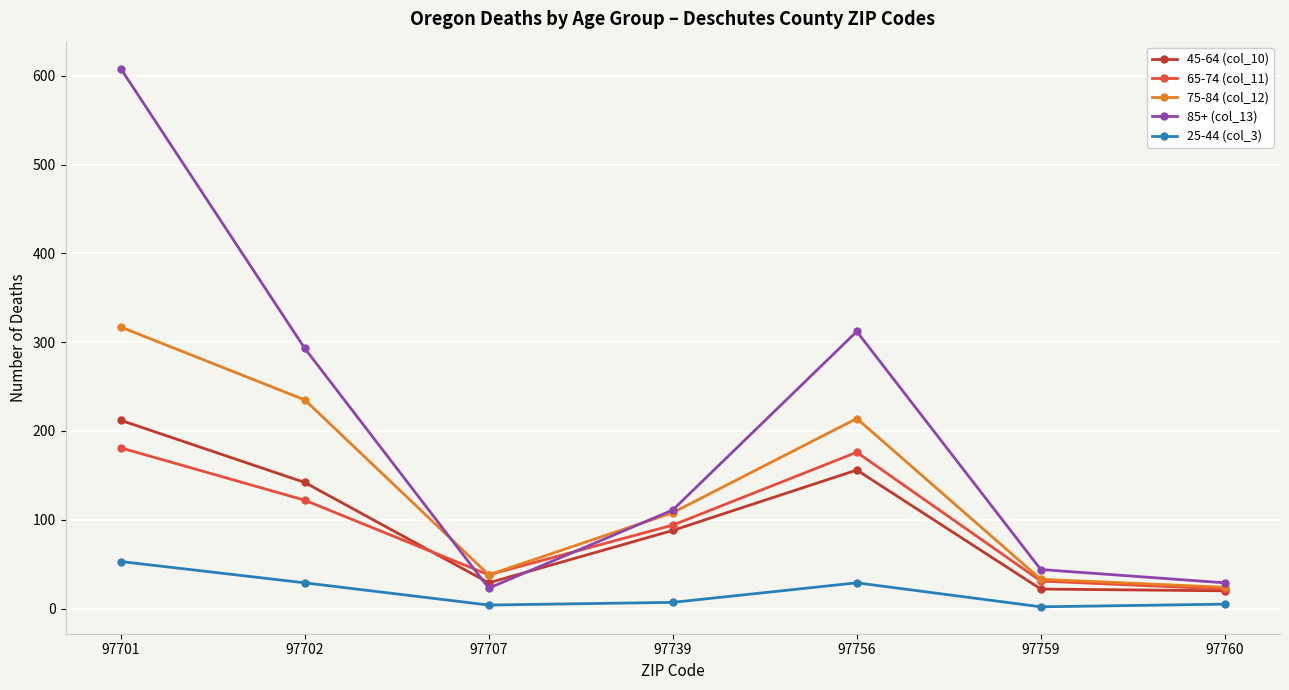

Is it true that 75-84 (col_12) equals 344 at 97702?

False